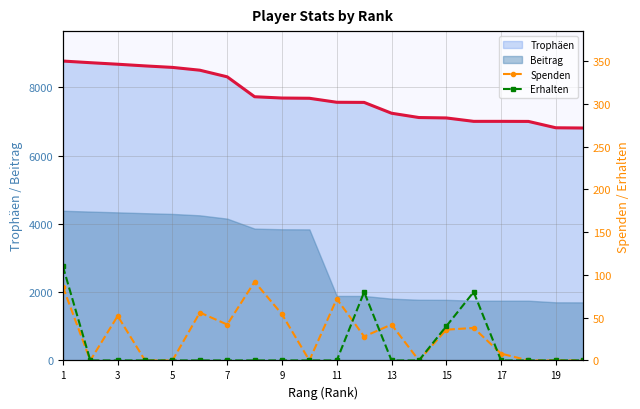

True or false: Beitrag and Trophäen intersect in this chart.

False